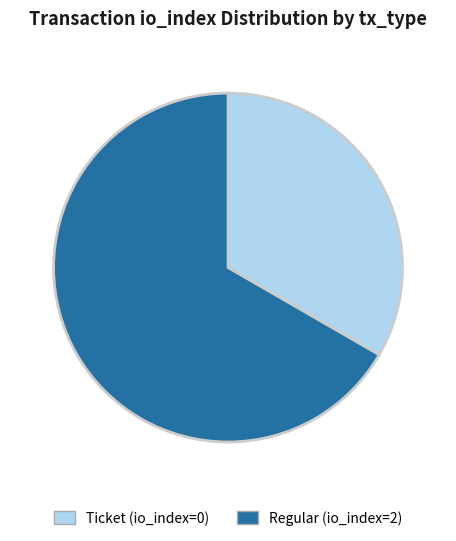

What is the ratio of the value at Regular (io_index=2) to the value at Ticket (io_index=0)?

2.0